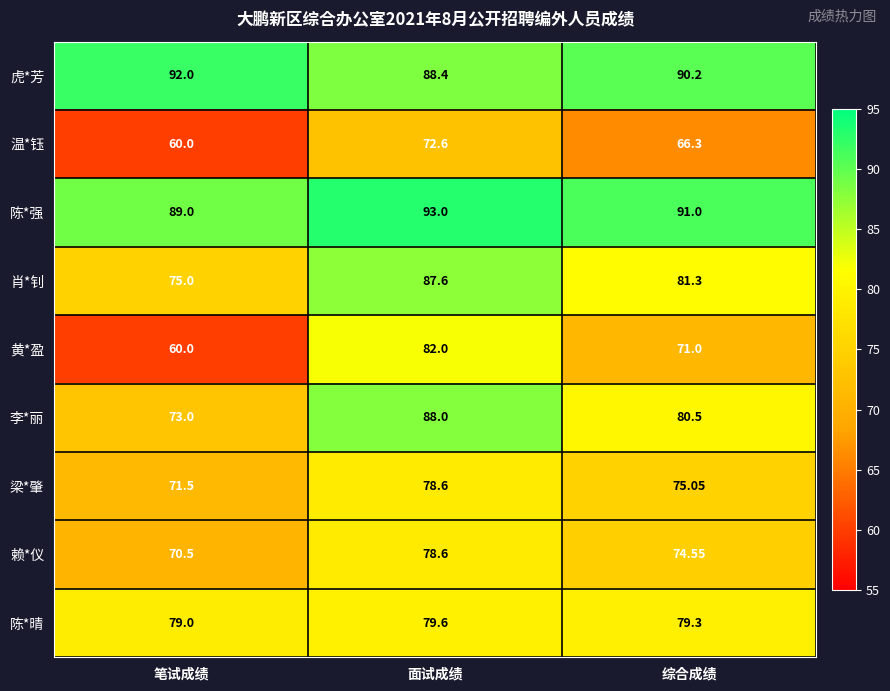

Is the value of 陈*晴 at 综合成绩 greater than the value of 黄*盈 at 综合成绩?

Yes